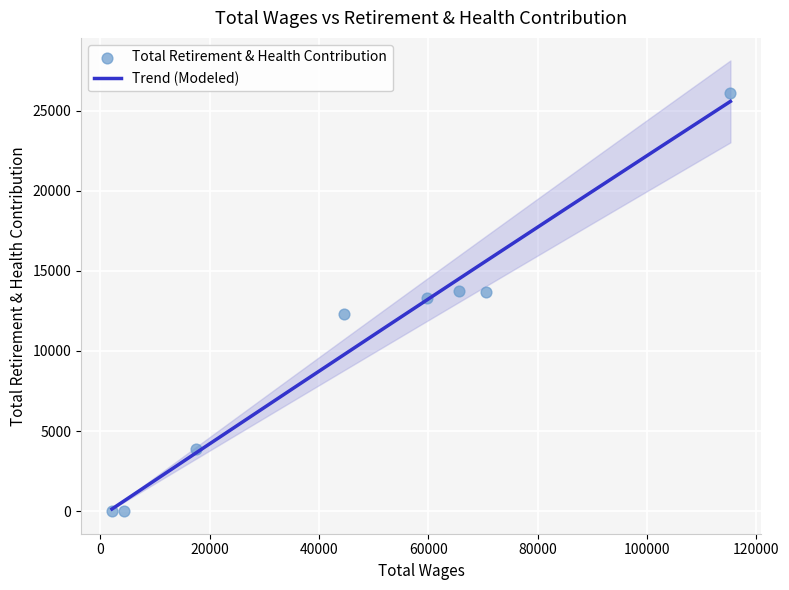

What is the highest value of the Trend (Modeled) series?

25571.0